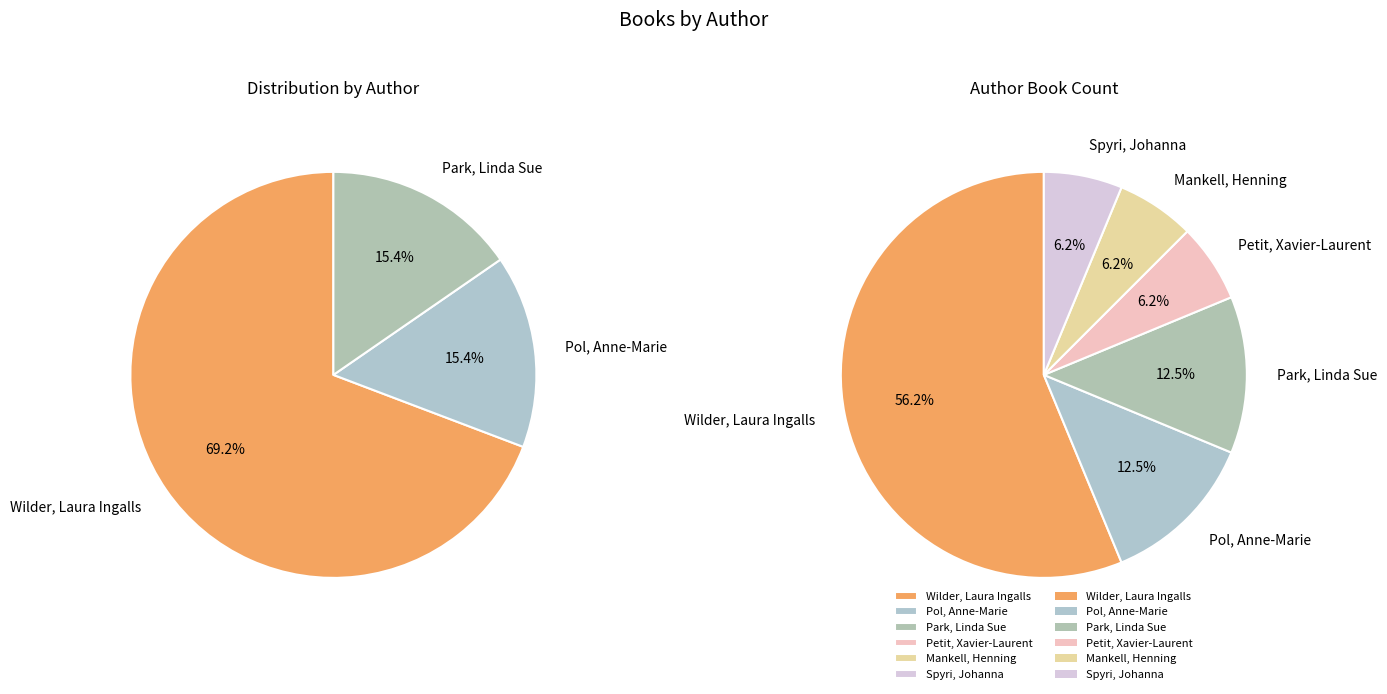

To the nearest percent, what percentage of the pie is Pol, Anne-Marie?

12%